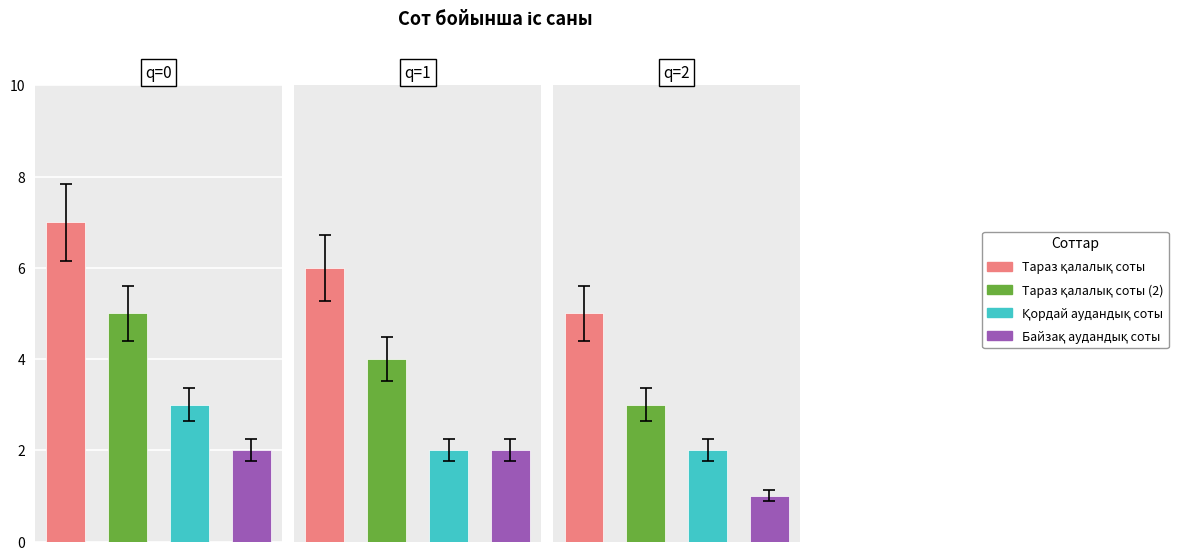

How many bars are there in each group?

4